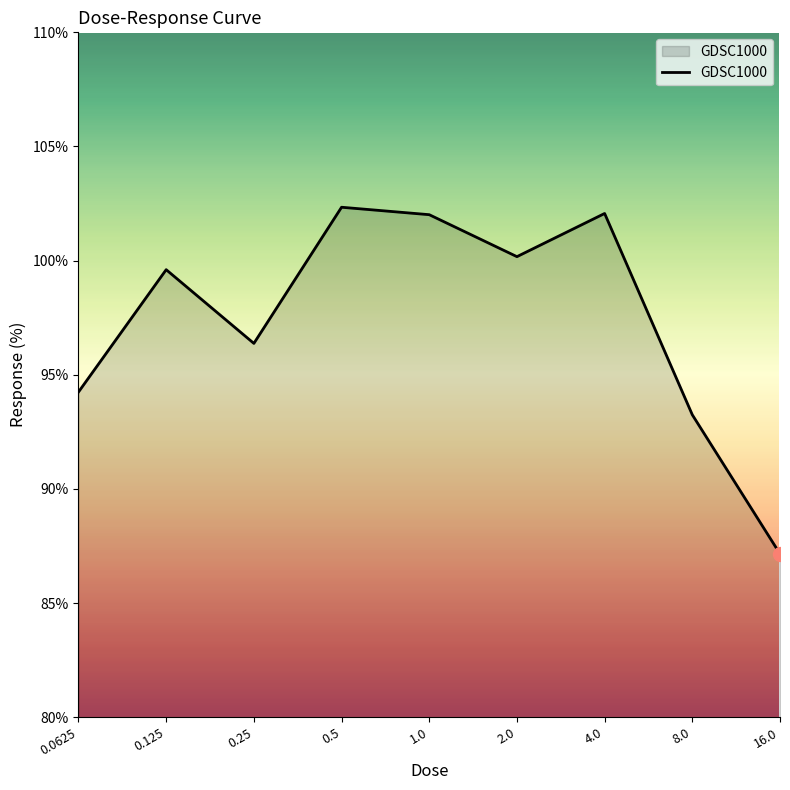

What is the average value?

97.5